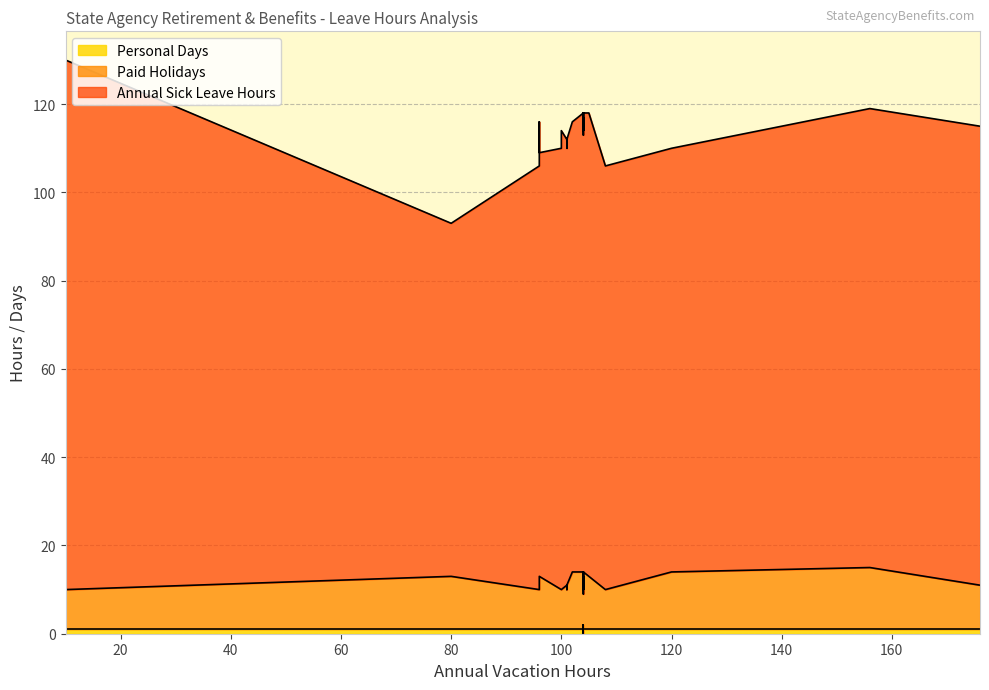

At which category is the sum across all series the highest?

10